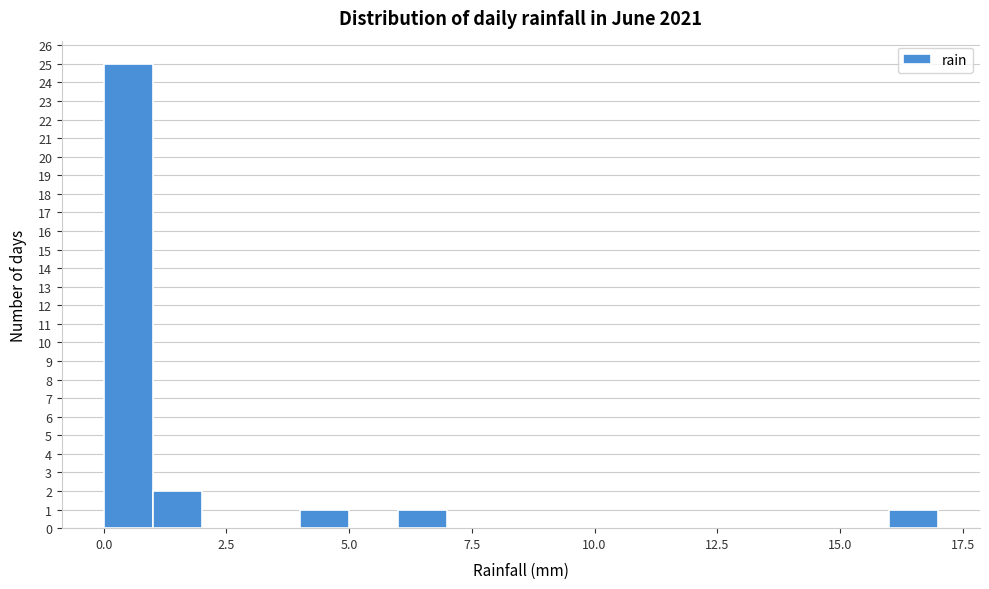

Around what value on the x-axis is the tallest bar? Give the approximate position of its centre, as read against the axis.

0.5